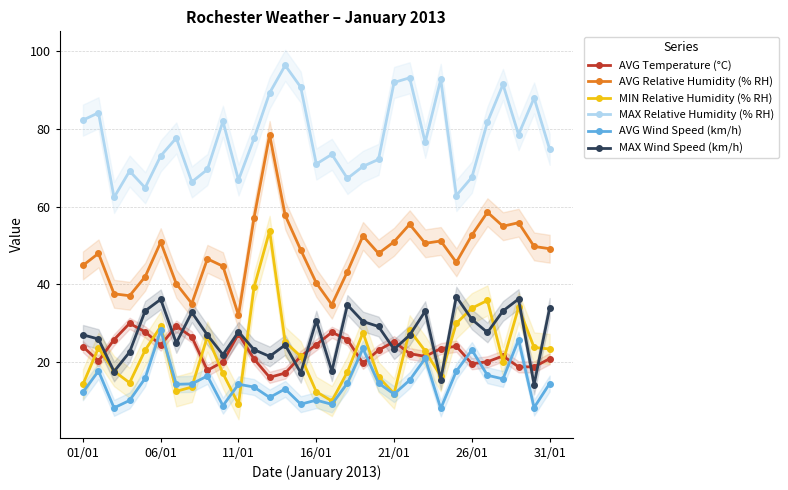

How many values in the AVG Relative Humidity (% RH) series are below 48?

13